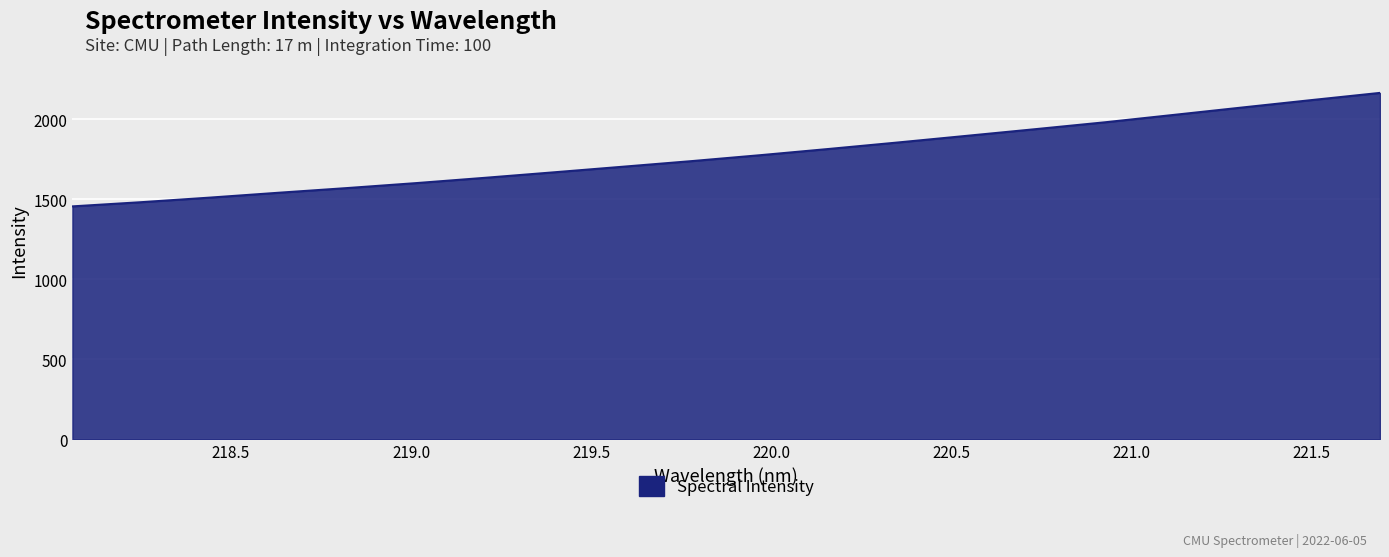

What is the smallest value displayed?

1455.0